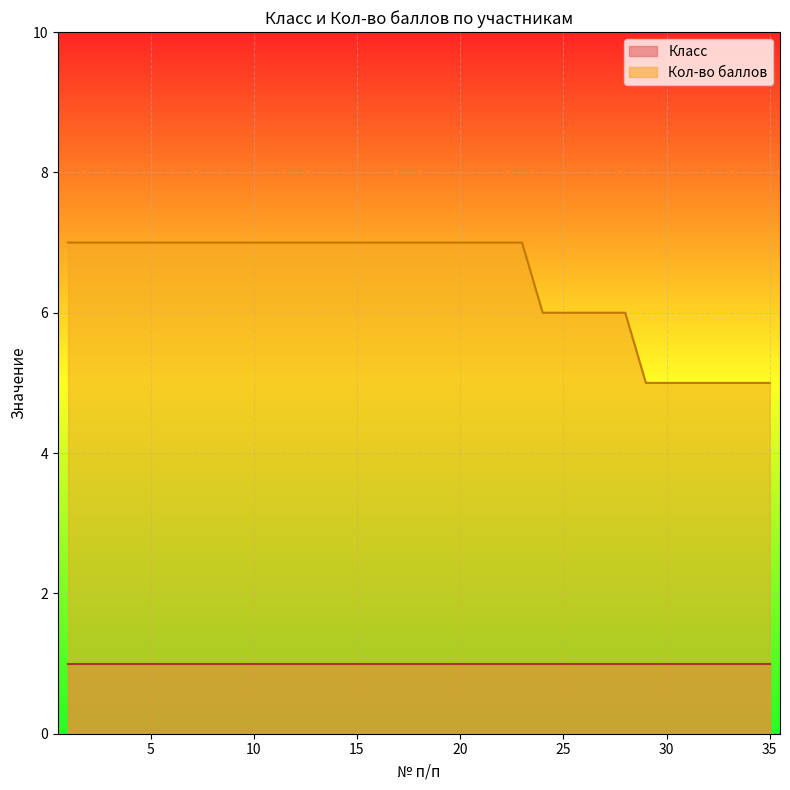

True or false: Кол-во баллов and Класс cross at least once.

False